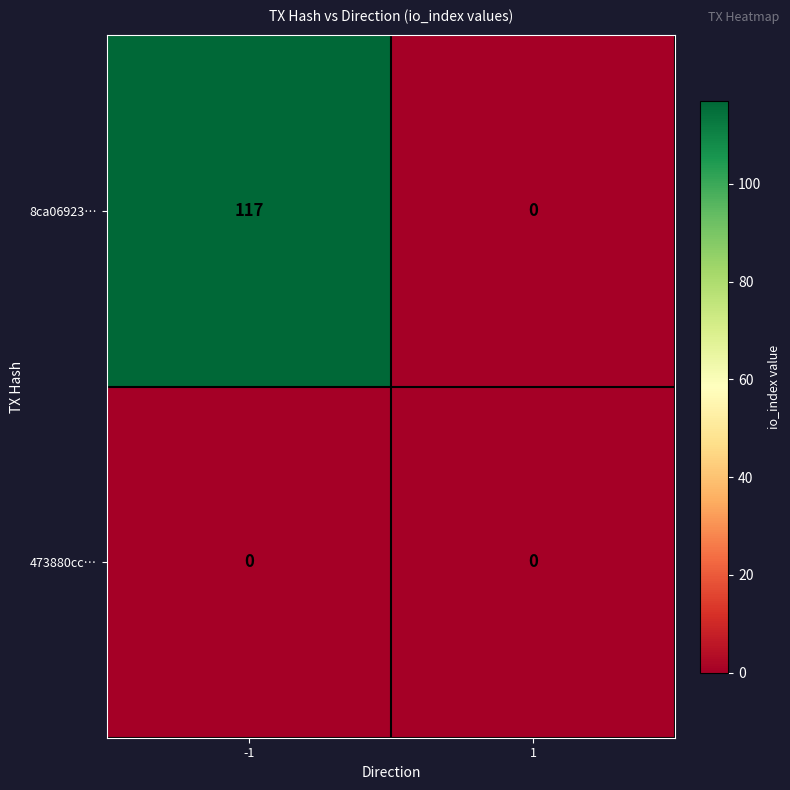

Rank the series by their average value, from highest to lowest.

8ca06923…, 473880cc…